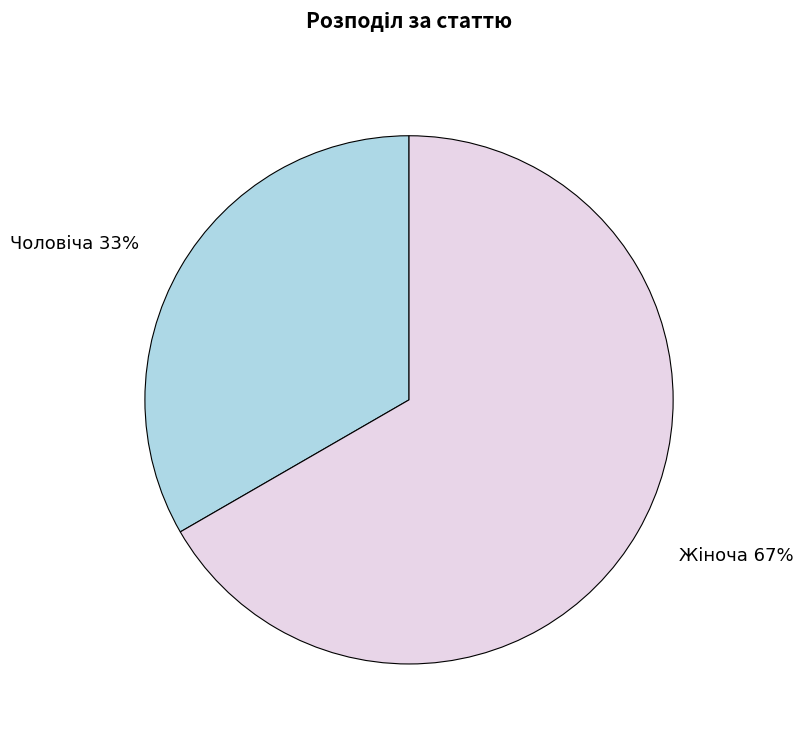

To the nearest percent, what is the average slice percentage?

50%